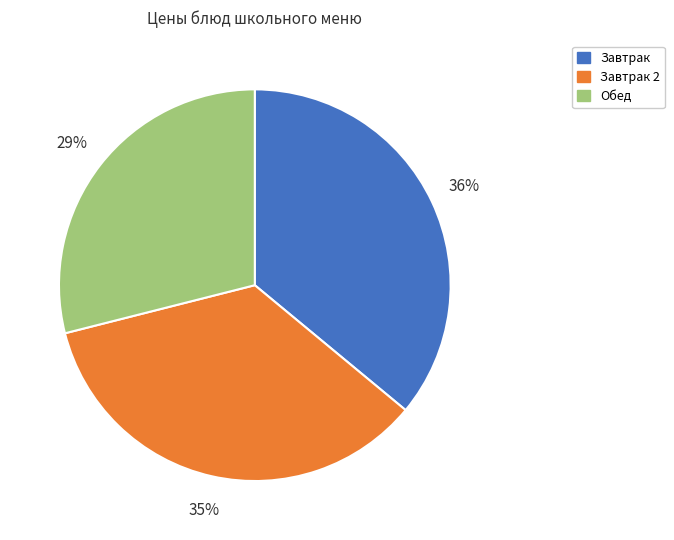

To the nearest percent, what is the average slice percentage?

33%